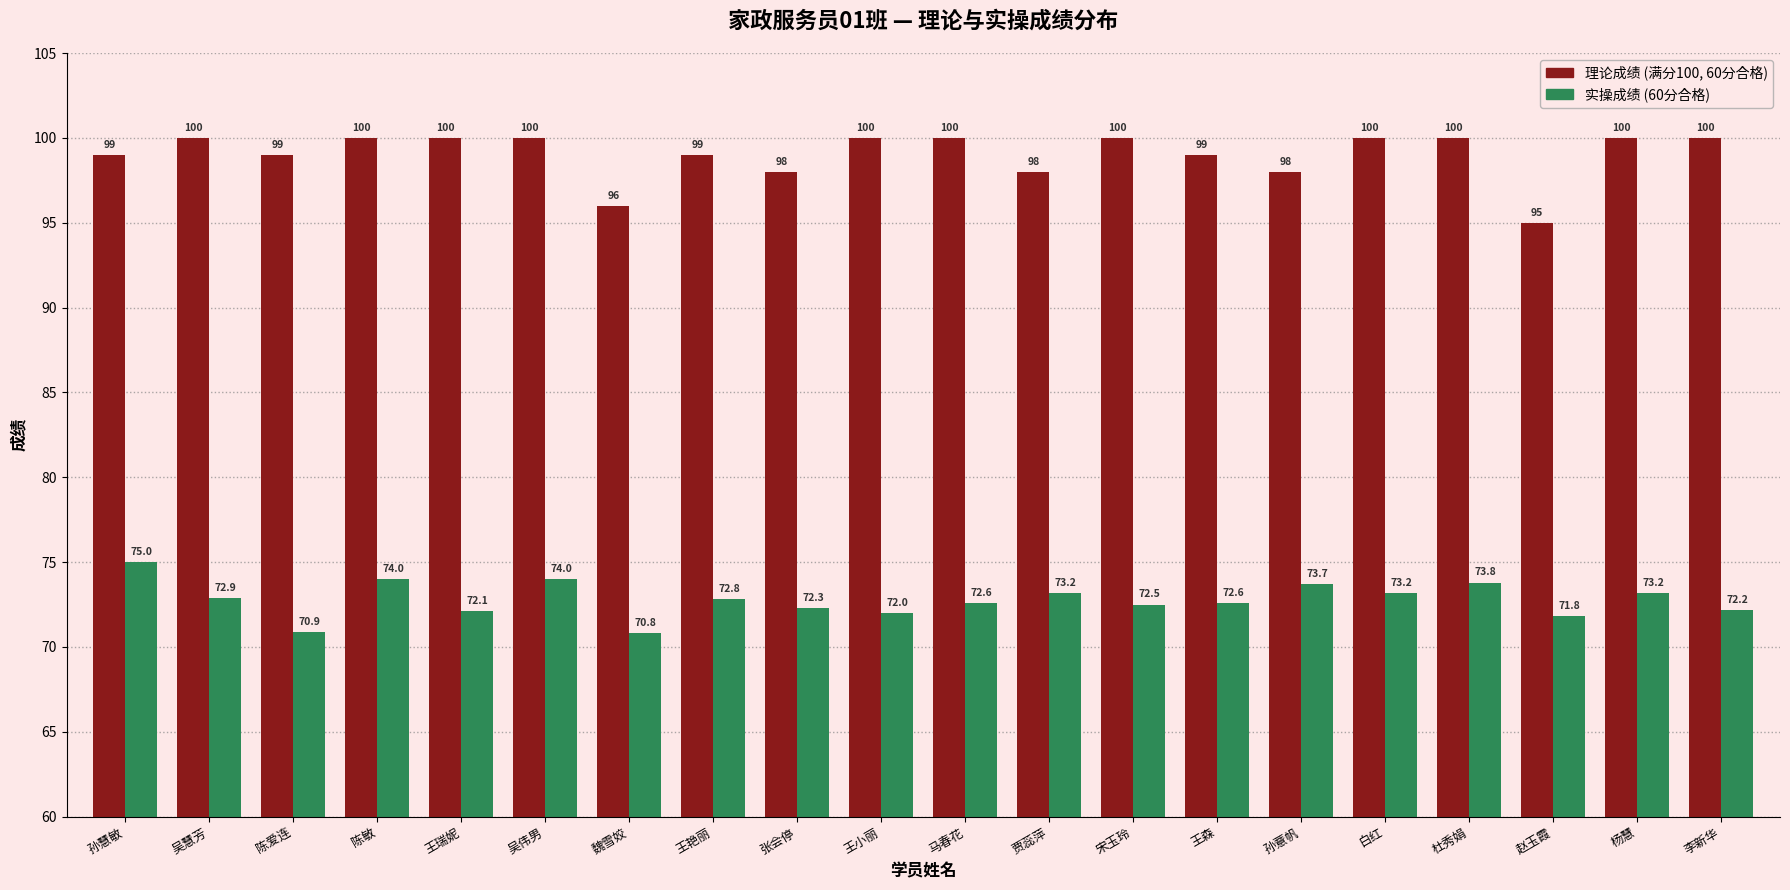

What is the greatest value displayed?

100.0